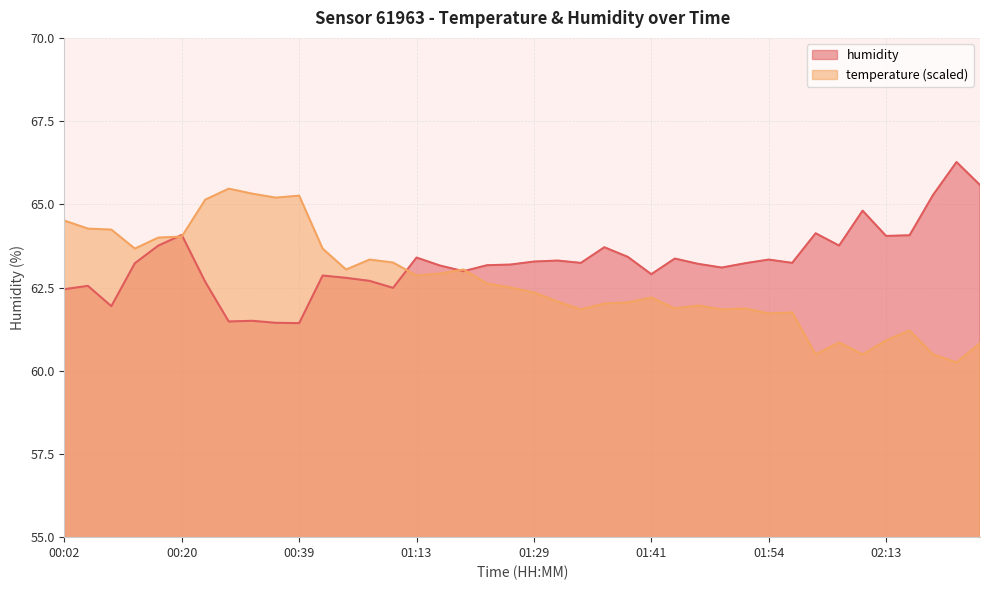

Which series has the largest range (max minus min)?

temperature (scaled)